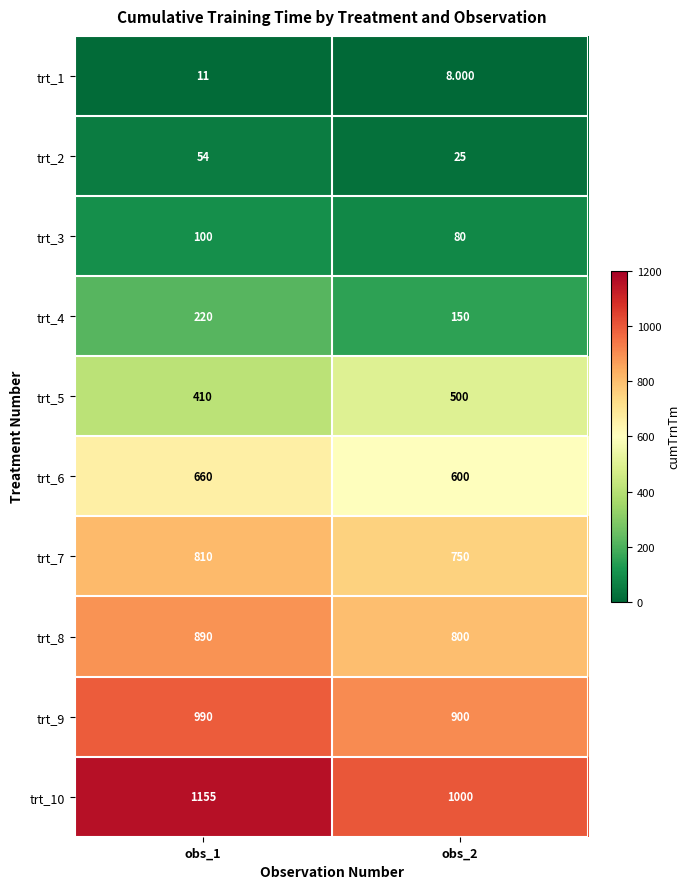

List the series in order of their peak value, lowest first.

trt_1, trt_2, trt_3, trt_4, trt_5, trt_6, trt_7, trt_8, trt_9, trt_10